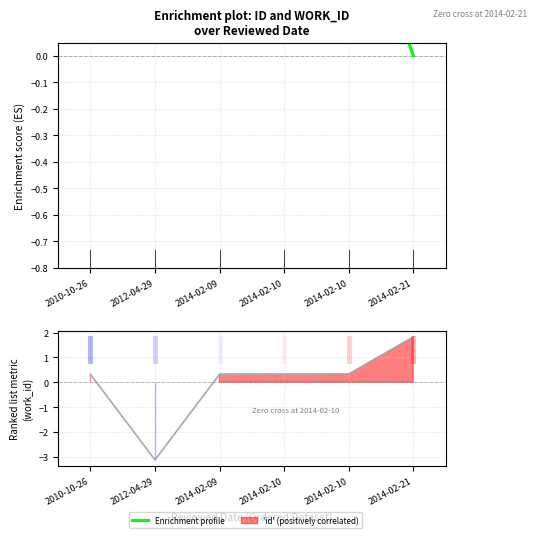

How many values in the Ranking metric scores series are below 0?

1